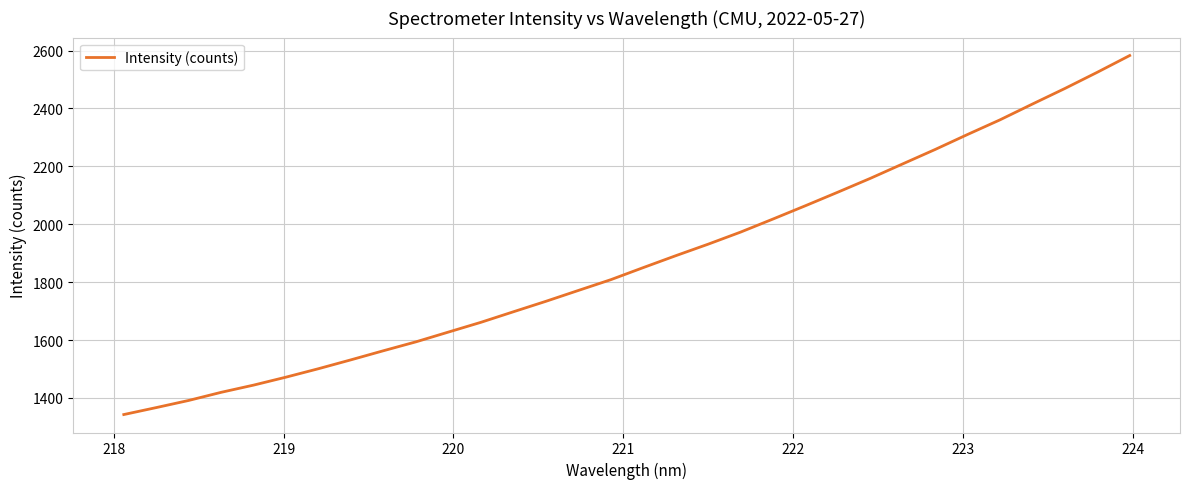

What is the smallest value displayed?

1342.6